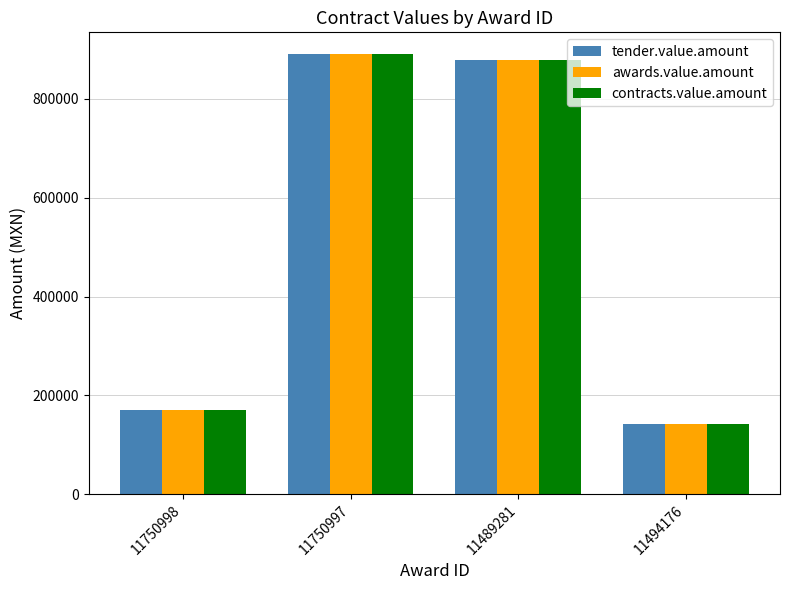

Which category has the highest value across all series?

11750997